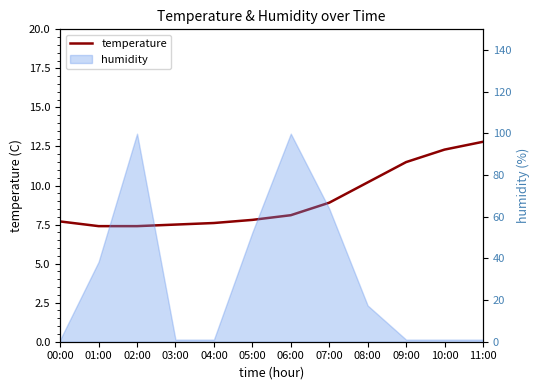

What is the label of the 2nd point from the left?

01:00